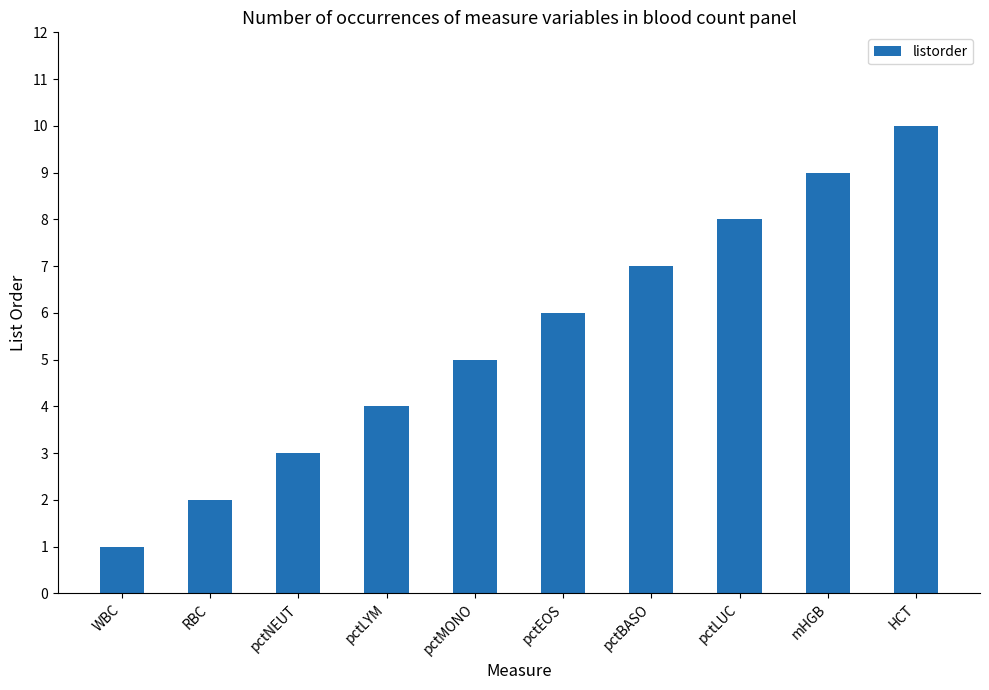

Count the values in the range 3 to 8.

6